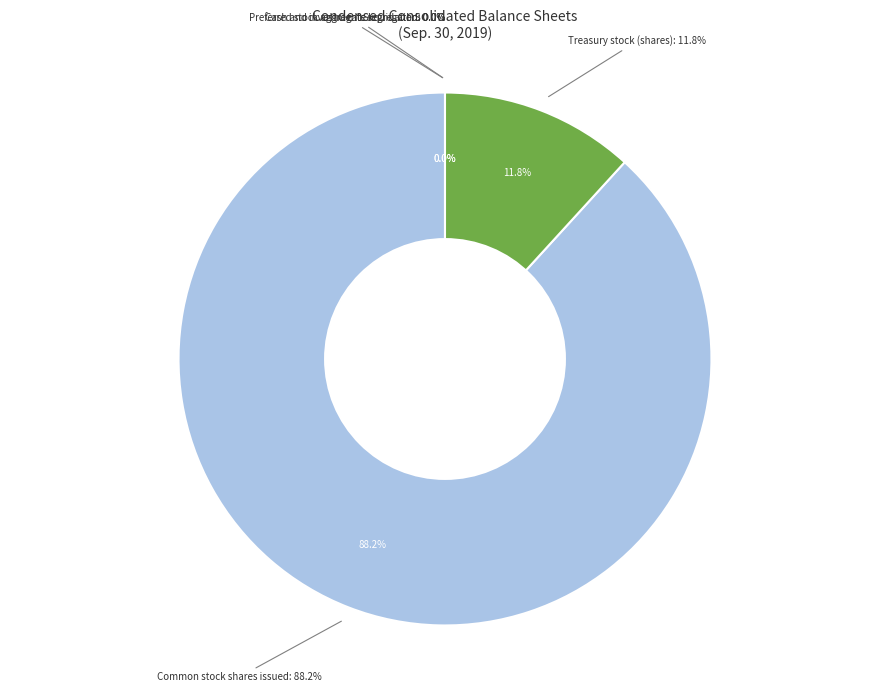

Combined, what portion of the pie is Preferred stock
aggregate liquidation and Treasury stock
(shares)?

11.8%